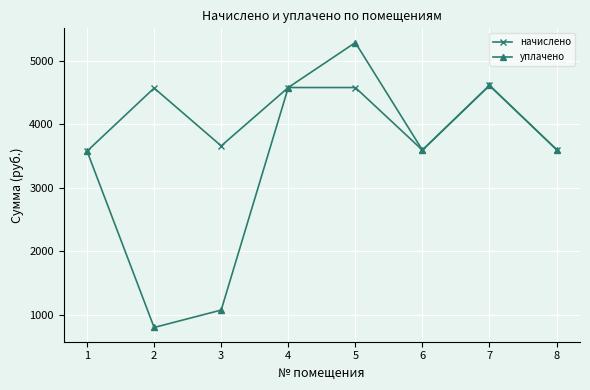

Does the chart have visible grid lines?

Yes